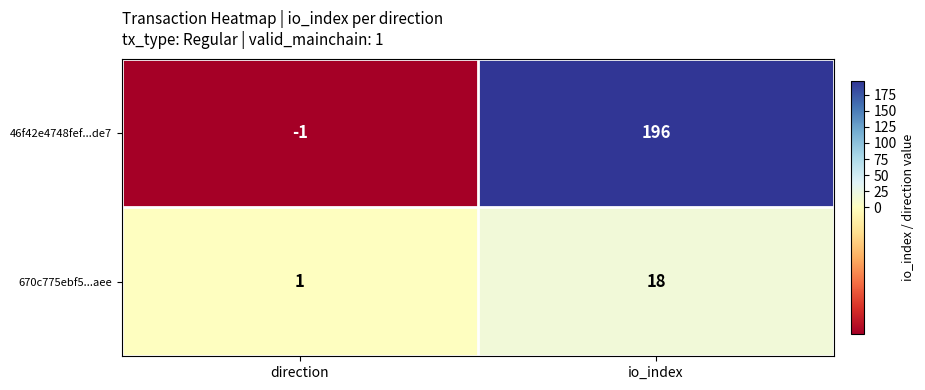

What is the difference between the 670c775ebf5...aee values at direction and io_index?

17